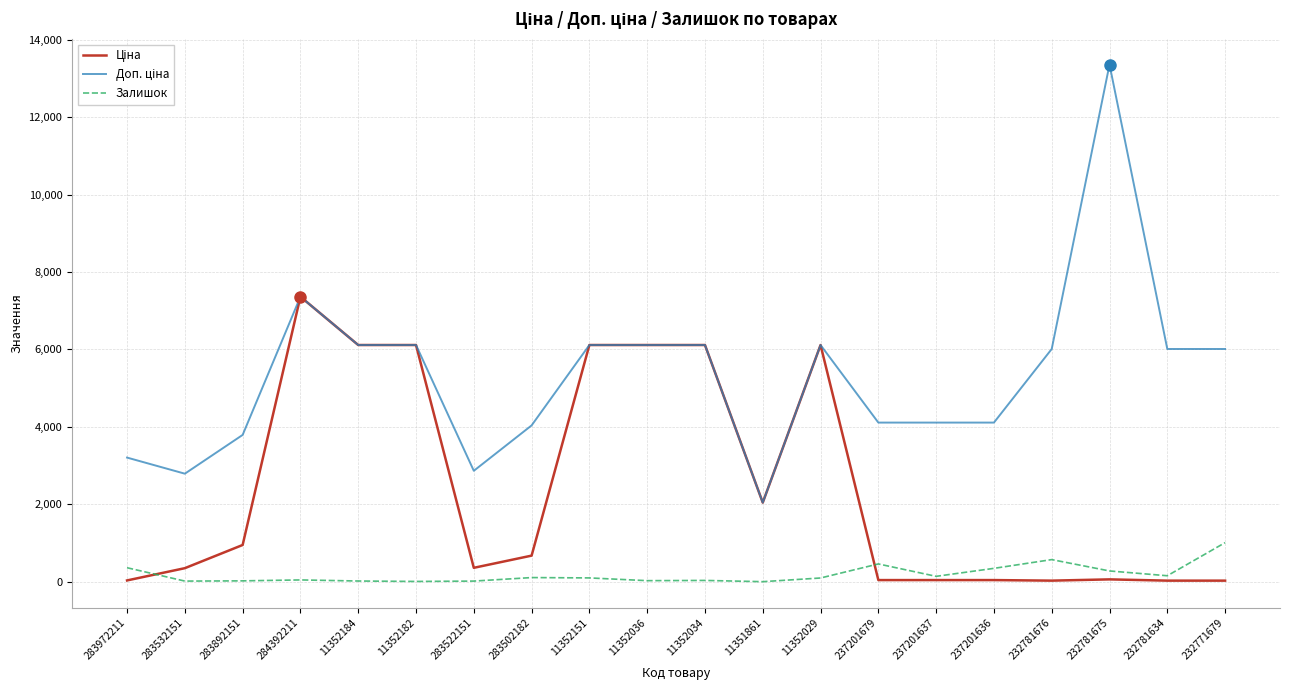

At which category is the sum across all series the highest?

284392211